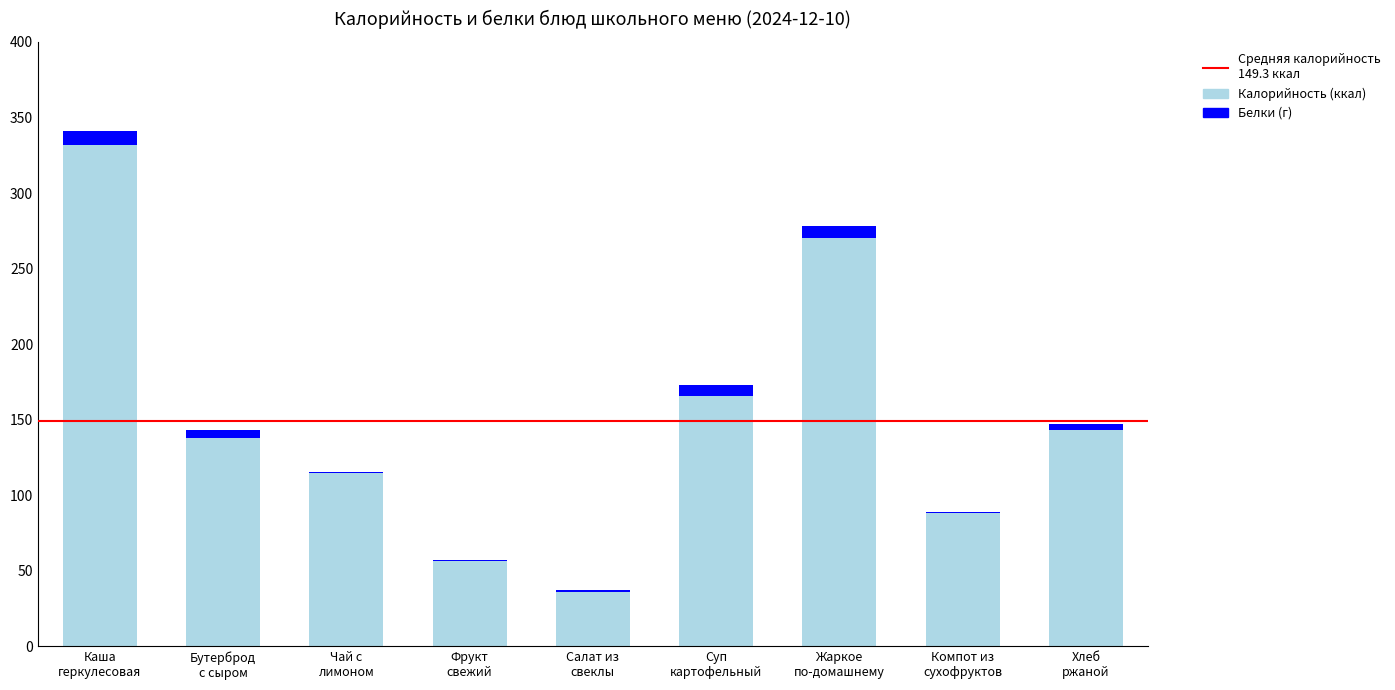

Does the chart contain stacked bars?

Yes